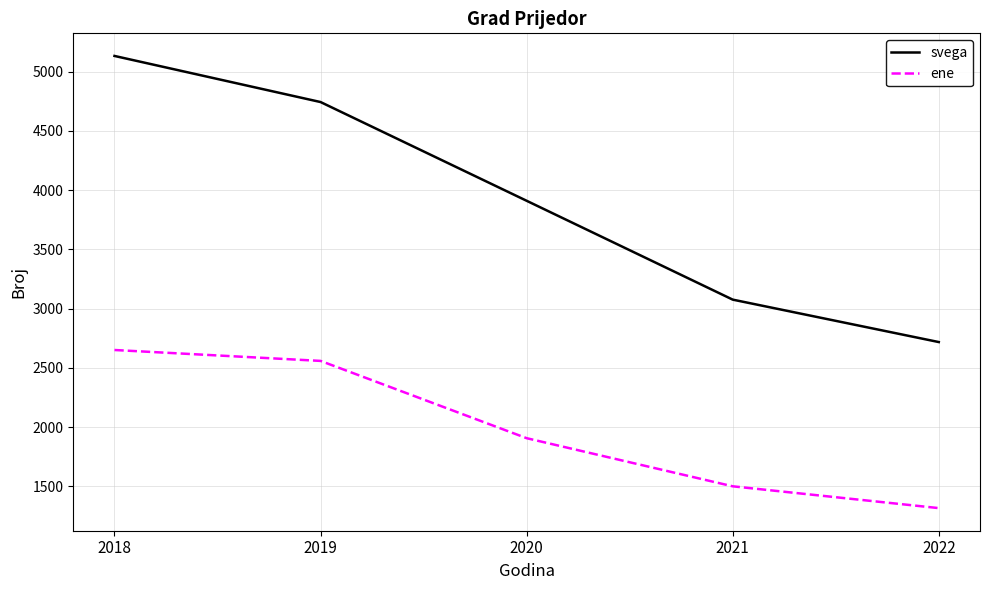

The ene series shows 2651 at 2018. True or false?

True